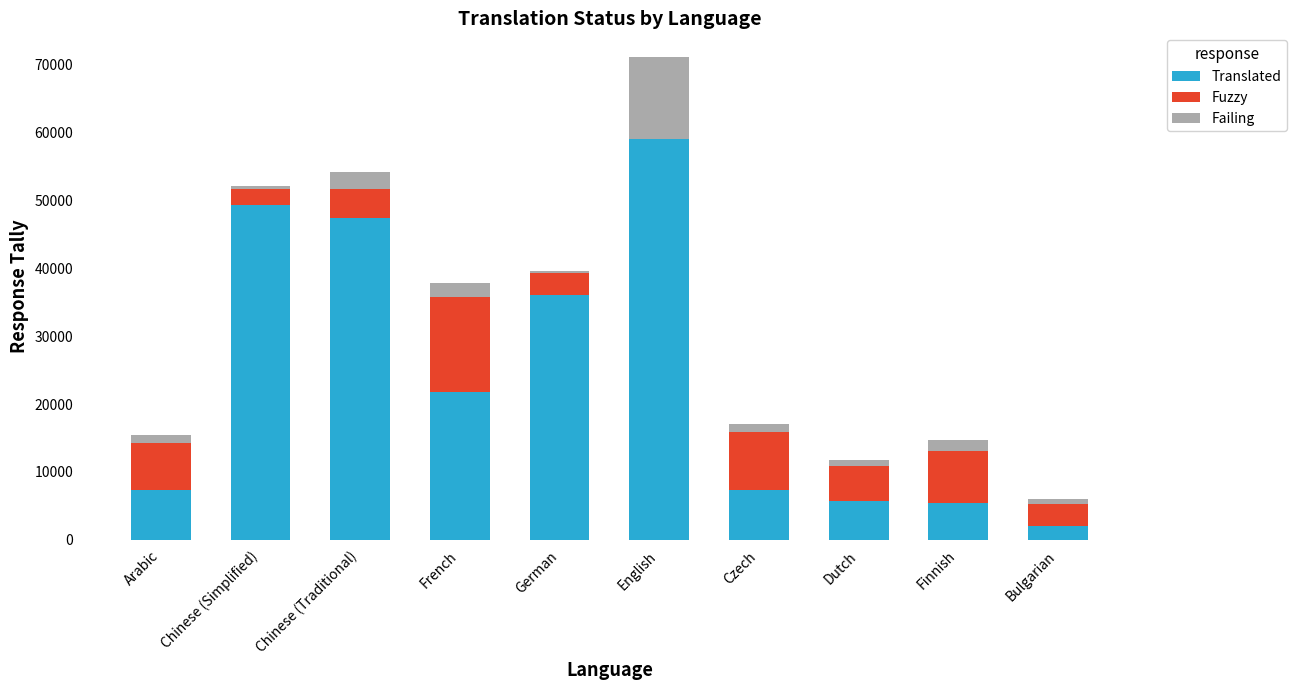

At which category is the sum across all series the highest?

English